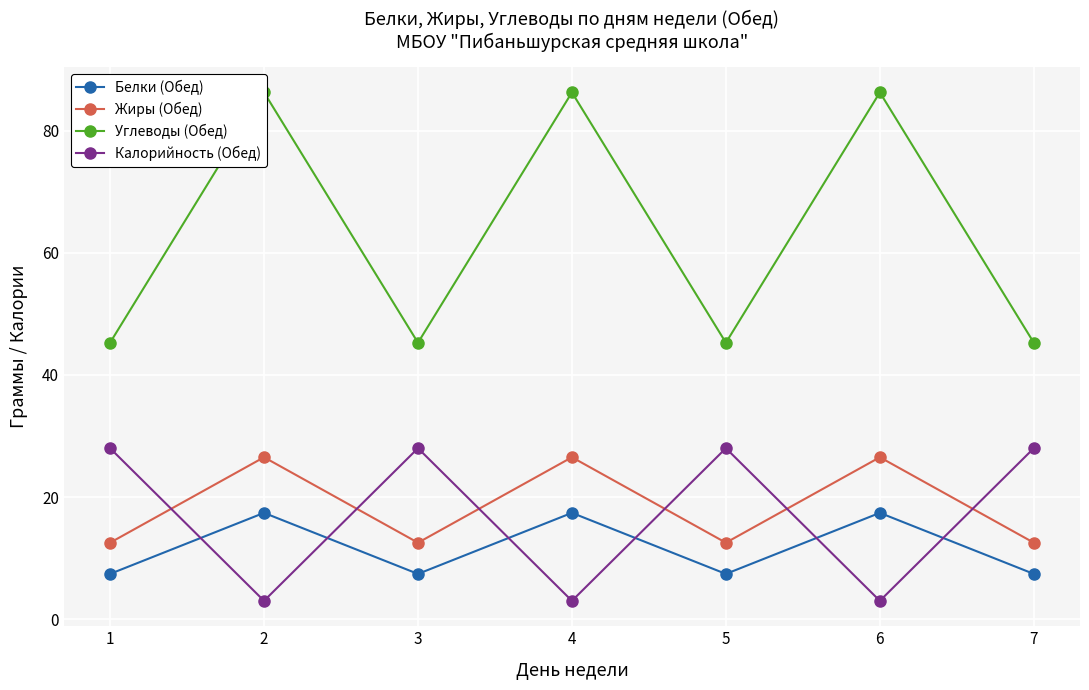

At which category does Углеводы (Обед) reach its first local valley?

3